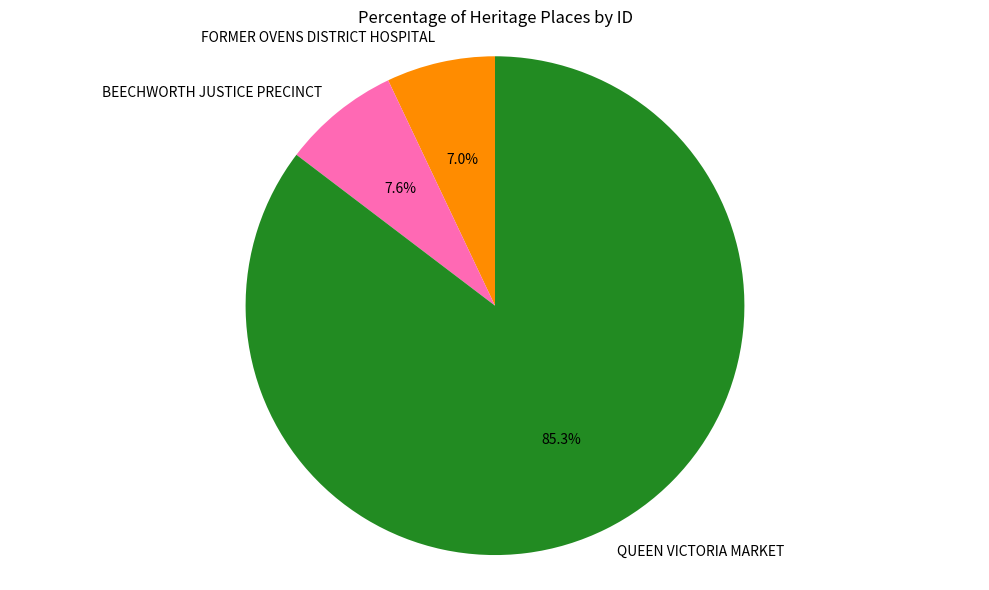

How many segments does this pie chart have?

3